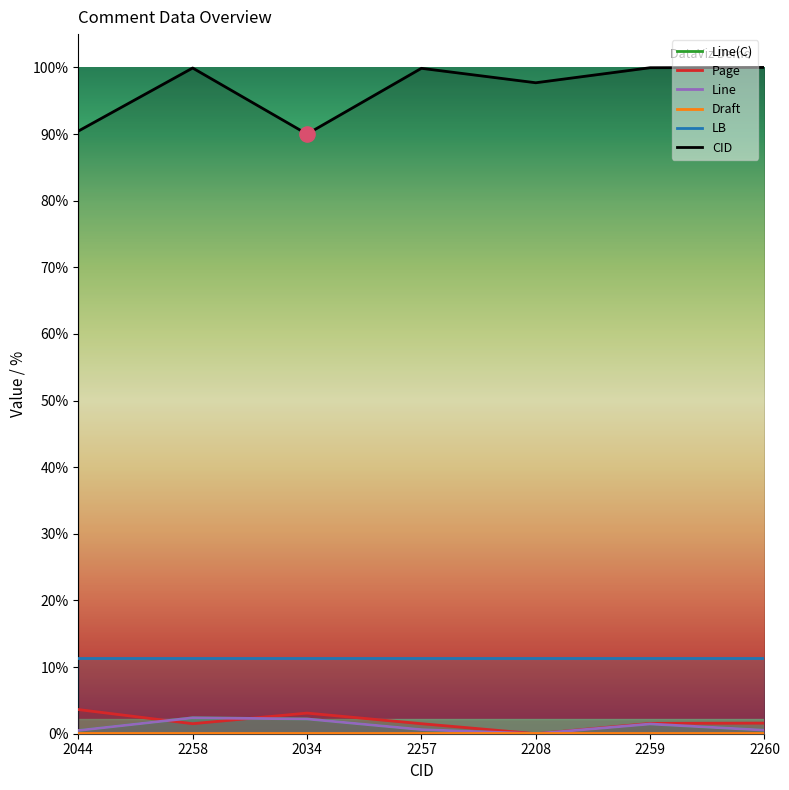

At how many categories does at least one series exceed 2037?

6